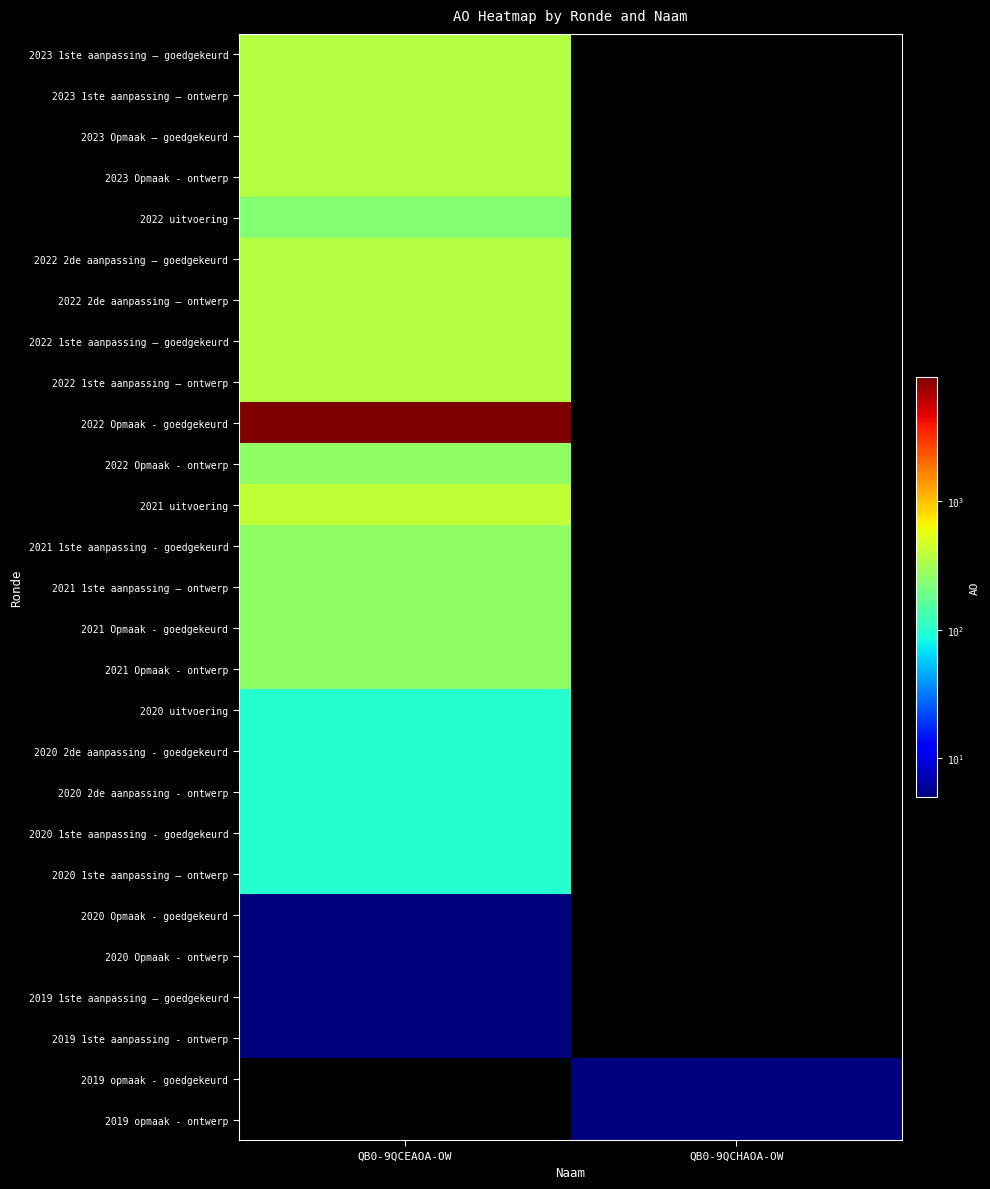

What is the spread (max minus min) of values at QB0-9QCEAOA-OW?

9279